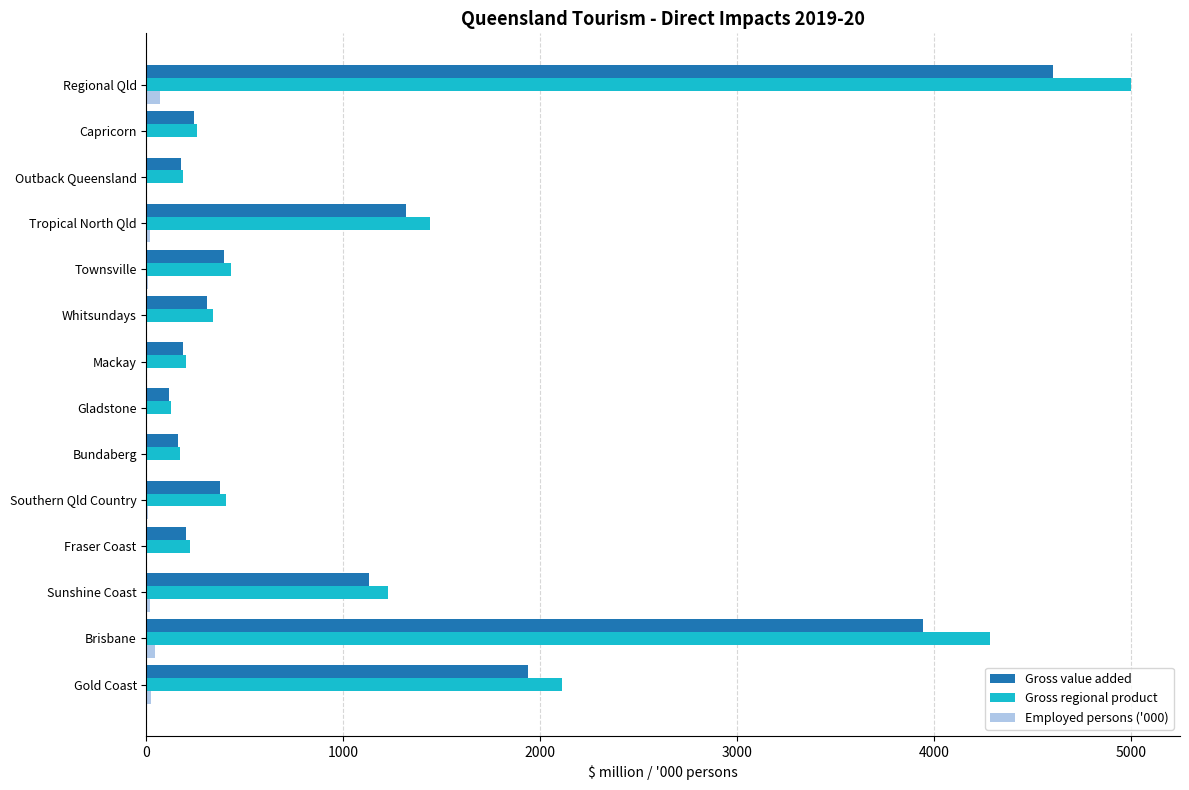

At which category is the sum across all series the highest?

Regional Qld